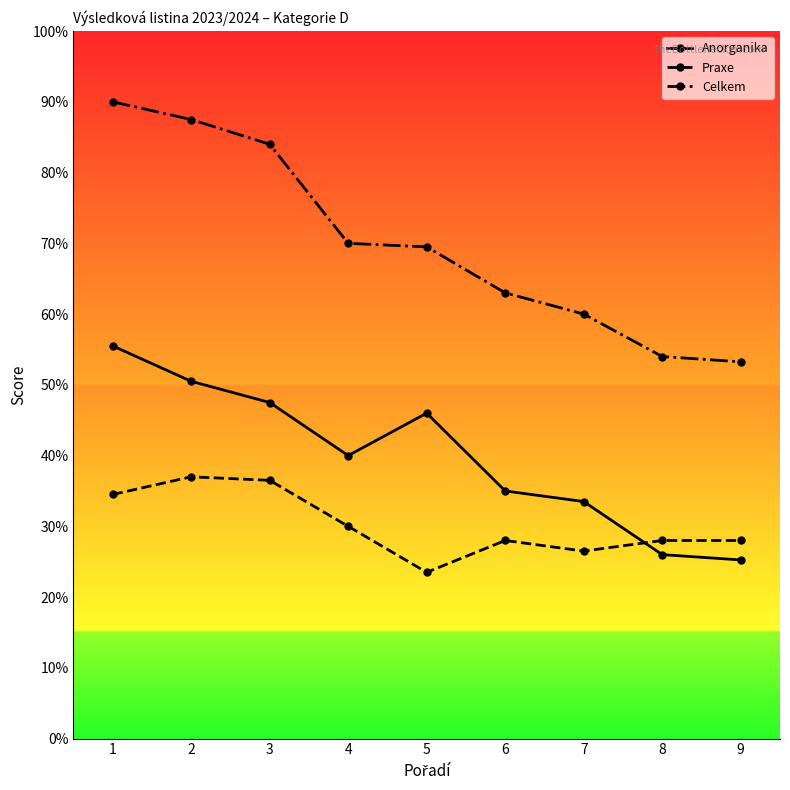

Which series has the widest spread of values?

Celkem